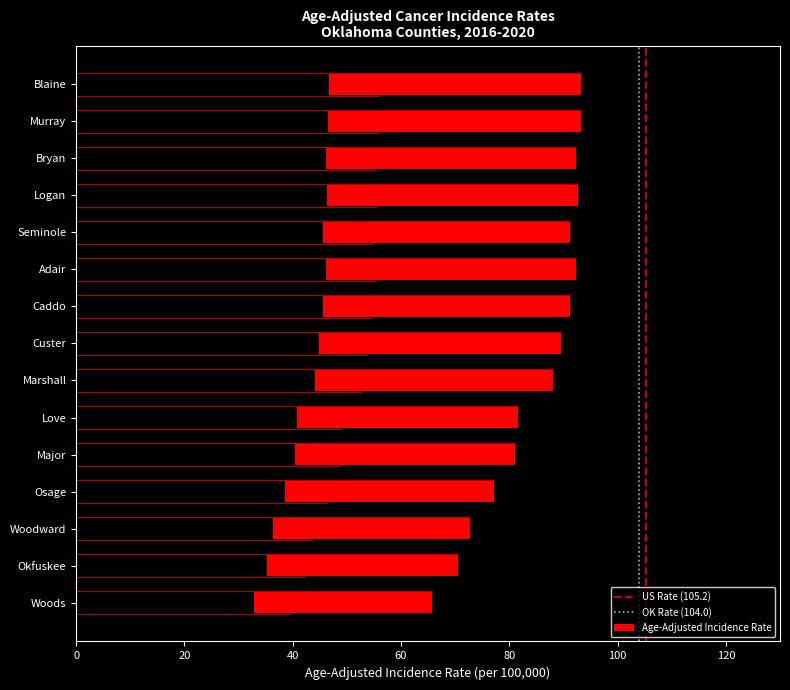

What is the difference between the values at Woods and Logan?

26.9